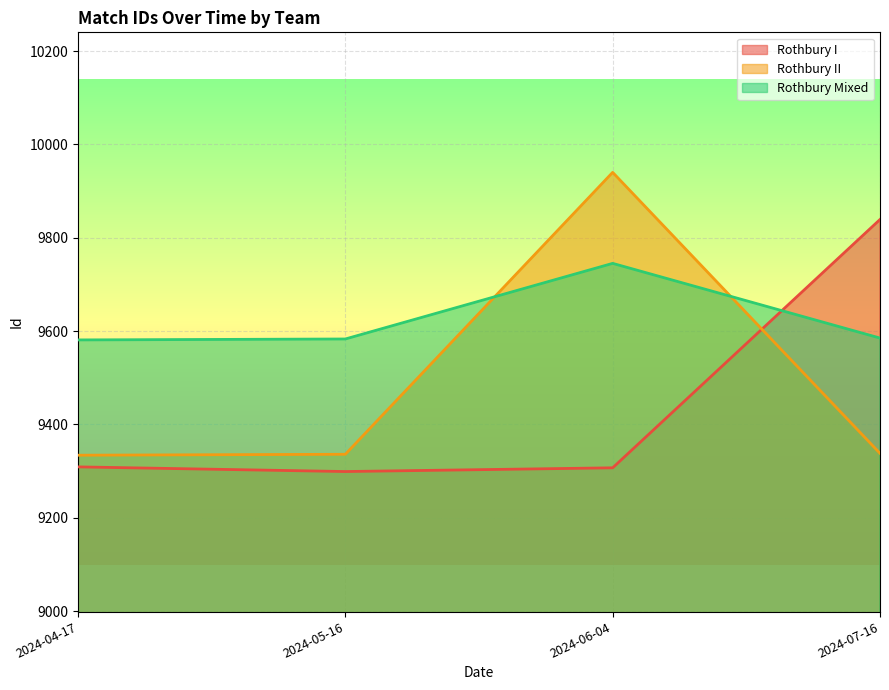

What is the average value of the Rothbury I series?

9438